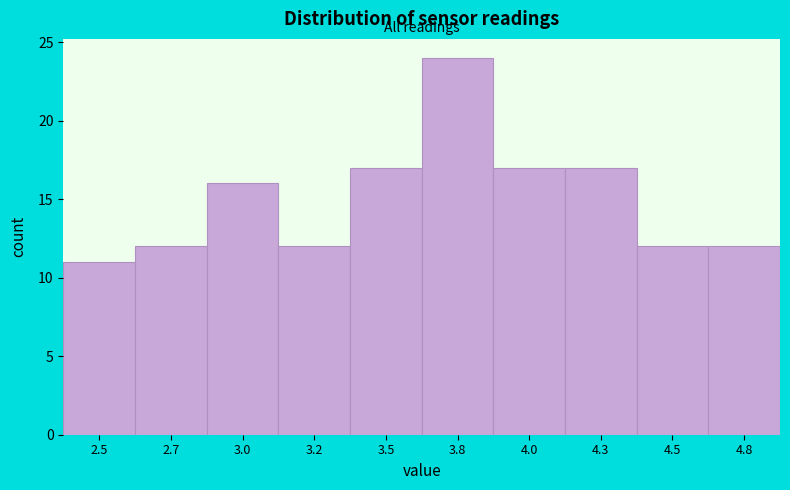

Reading right to left, extract all data points from this chart.

4.8=12	4.5=12	4.3=17	4.0=17	3.8=24	3.5=17	3.2=12	3.0=16	2.7=12	2.5=11